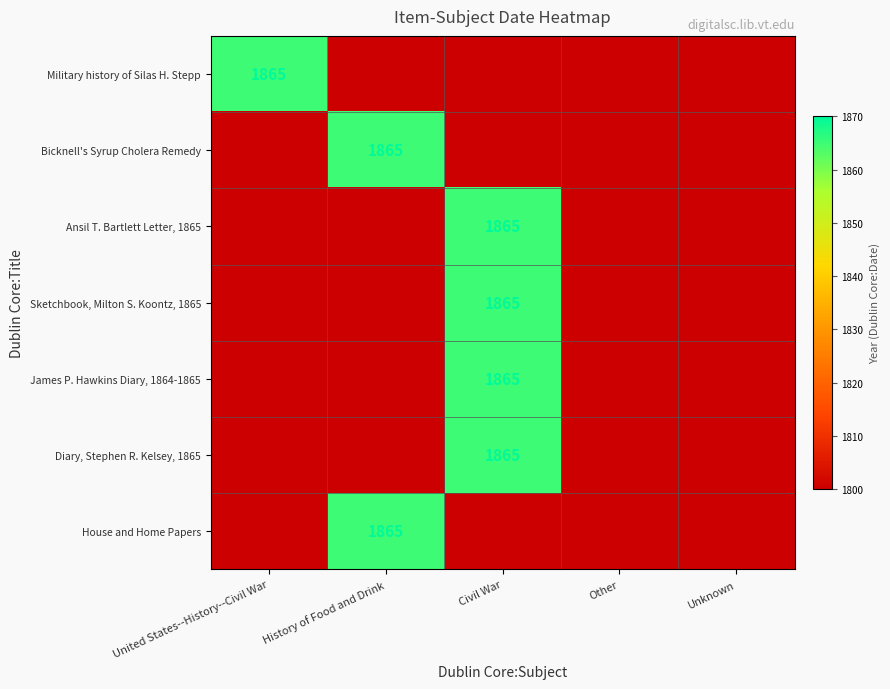

What is the total value across all series at Civil War?

12860